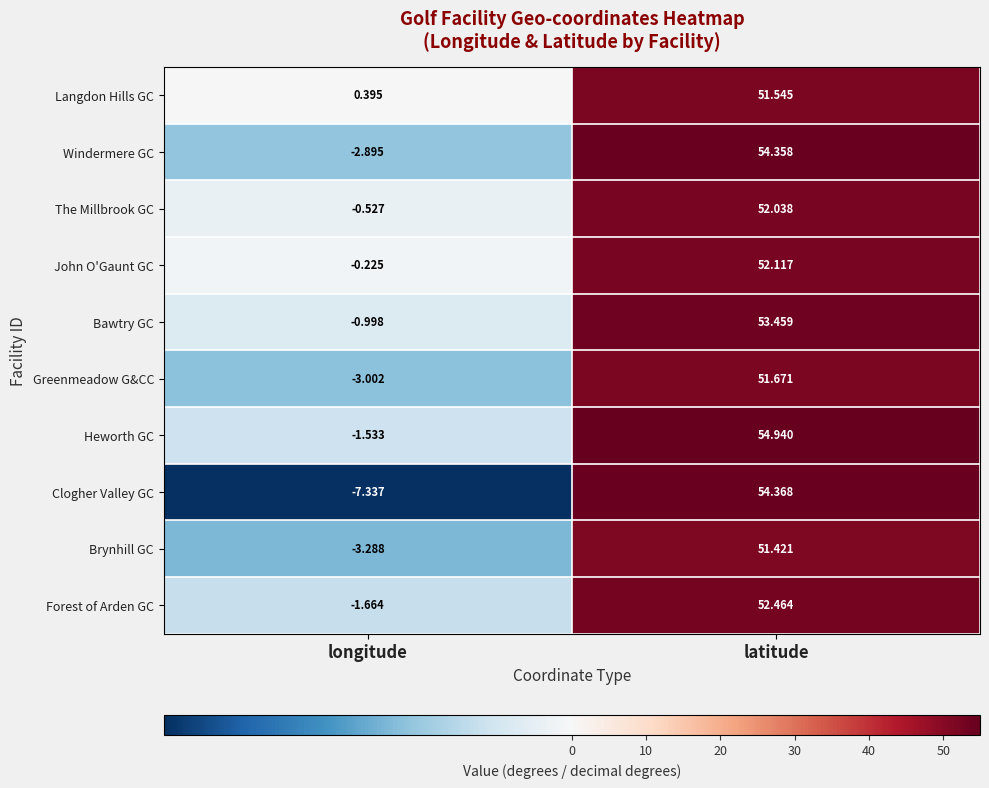

Rank the series at latitude from highest to lowest value.

Heworth GC, Clogher Valley GC, Windermere GC, Bawtry GC, Forest of Arden GC, John O'Gaunt GC, The Millbrook GC, Greenmeadow G&CC, Langdon Hills GC, Brynhill GC